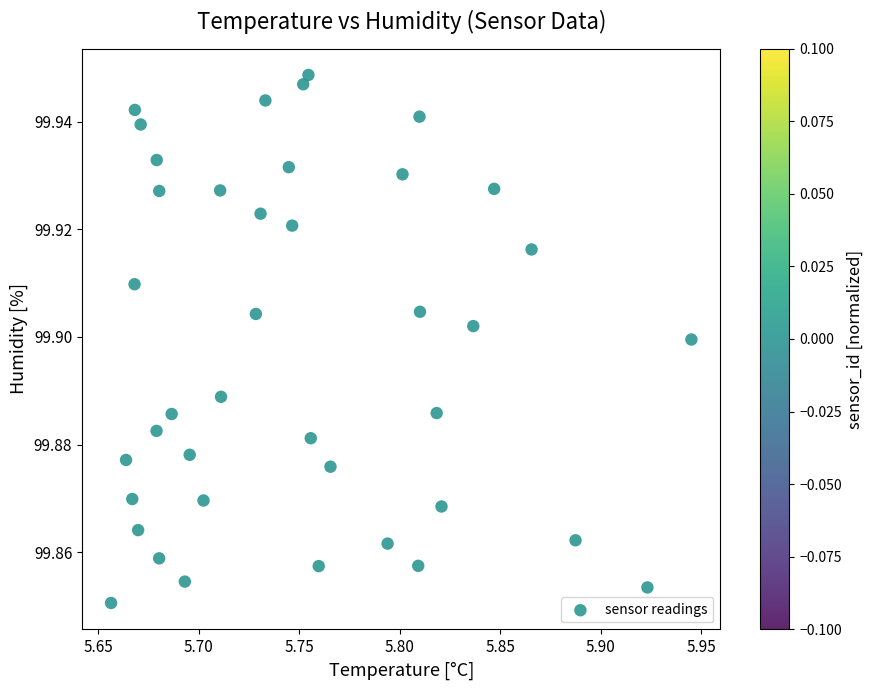

What is the range of X values (max minus min)?

0.3